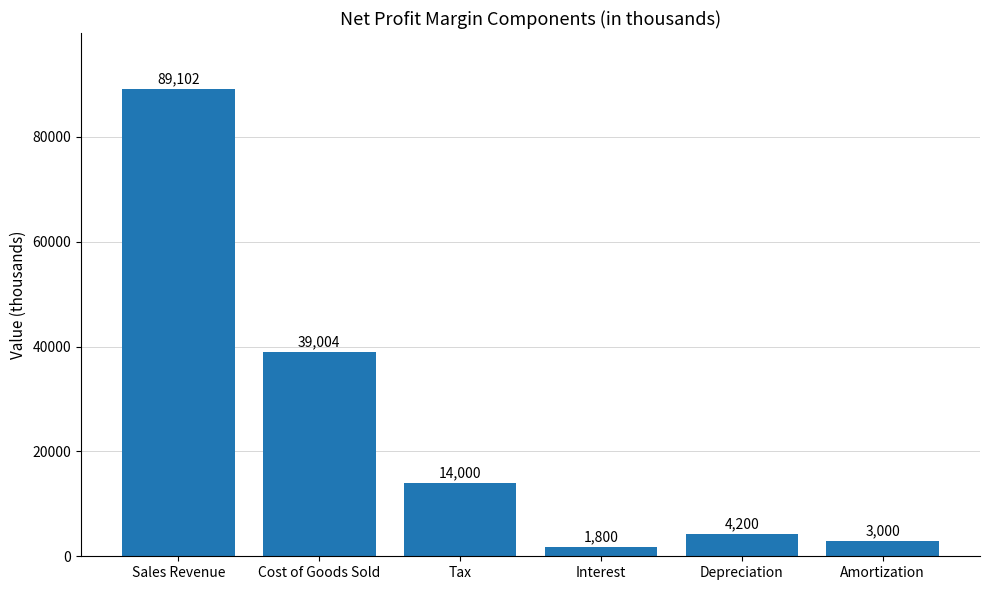

What is the greatest value displayed?

89102